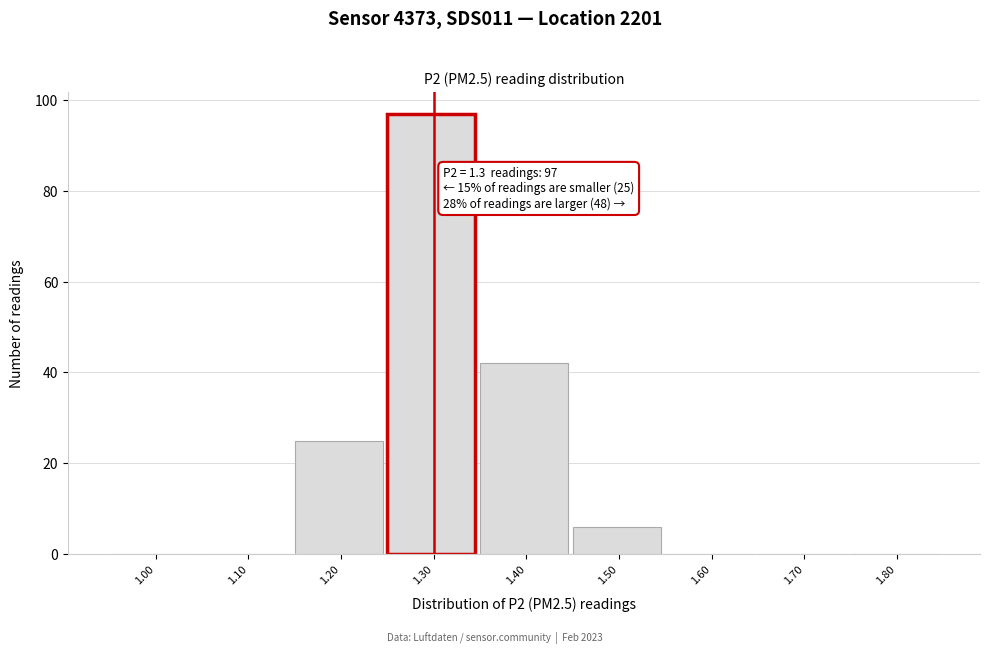

Reading left to right, what are all the values shown in this chart?

1.00=0	1.10=0	1.20=25	1.30=97	1.40=42	1.50=6	1.60=0	1.70=0	1.80=0